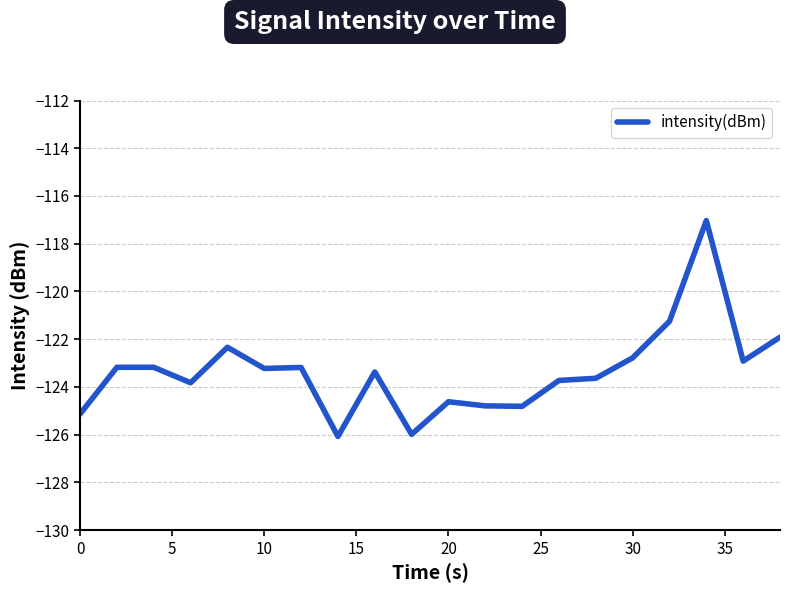

What is the difference between the maximum and minimum values?

9.0